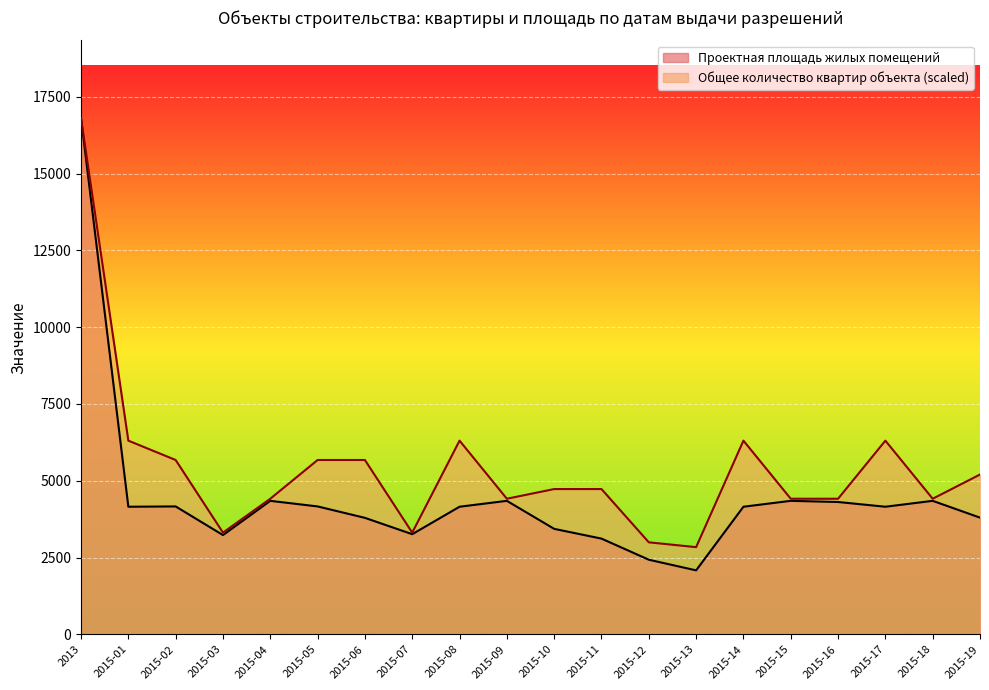

How many distinct data groups are displayed?

2